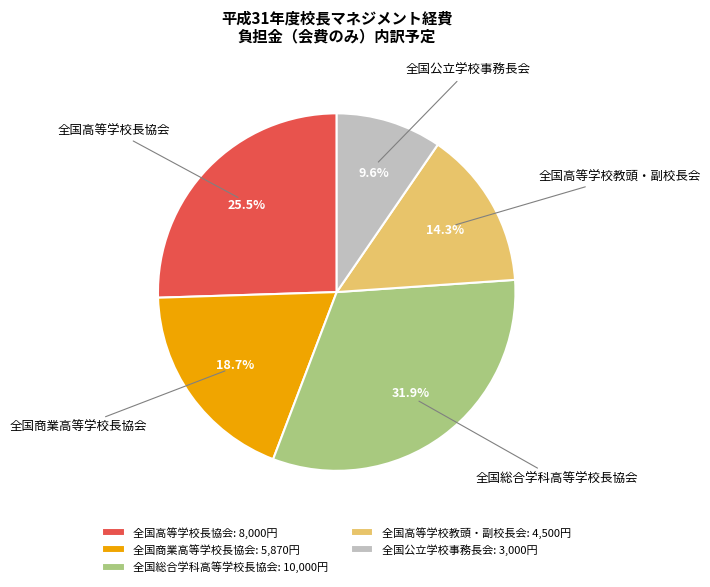

Count the number of slices in the pie.

5